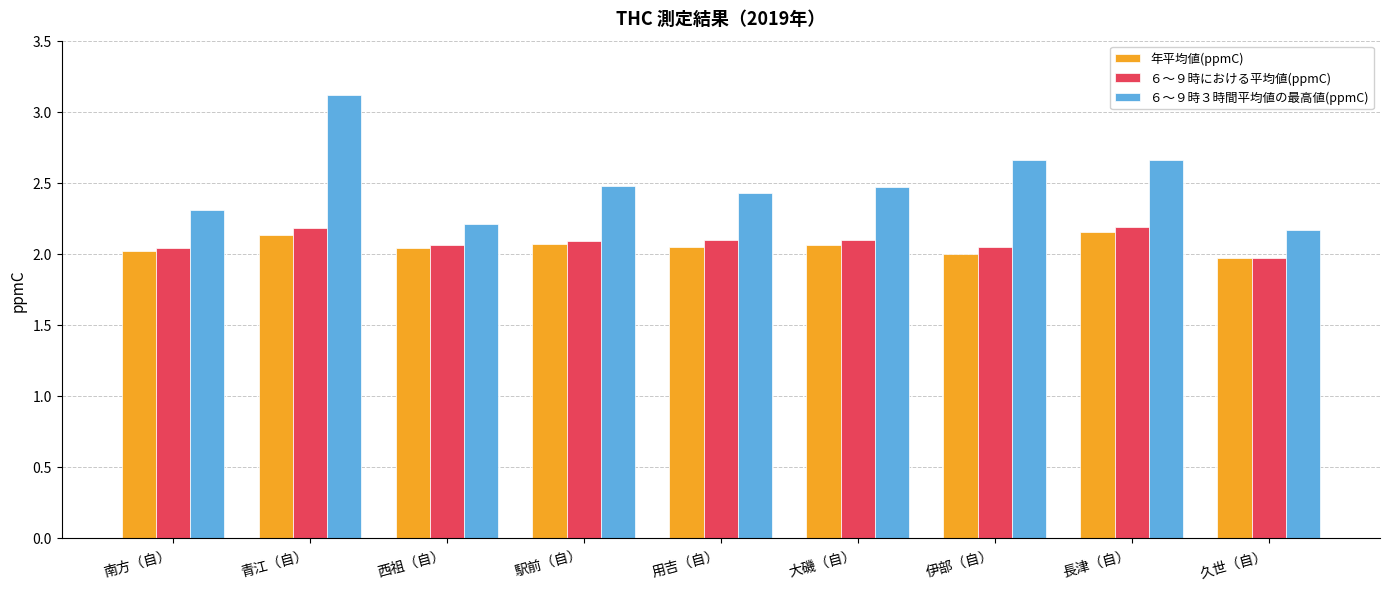

Is the value of 年平均値(ppmC) at 久世（自） greater than the value of ６～９時３時間平均値の最高値(ppmC) at 大磯（自）?

No